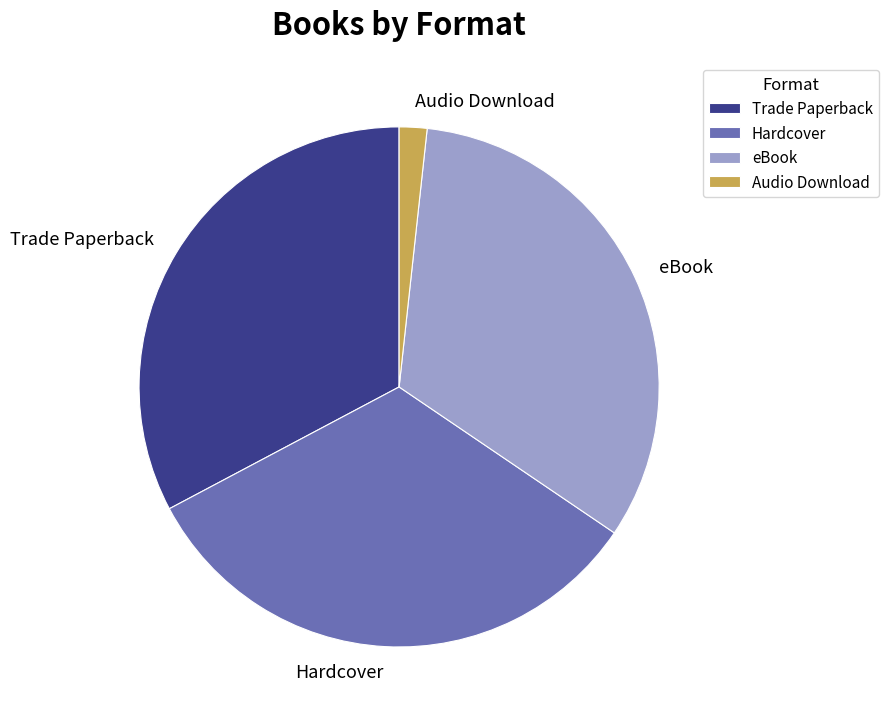

Is there any slice that represents more than half of the pie?

No